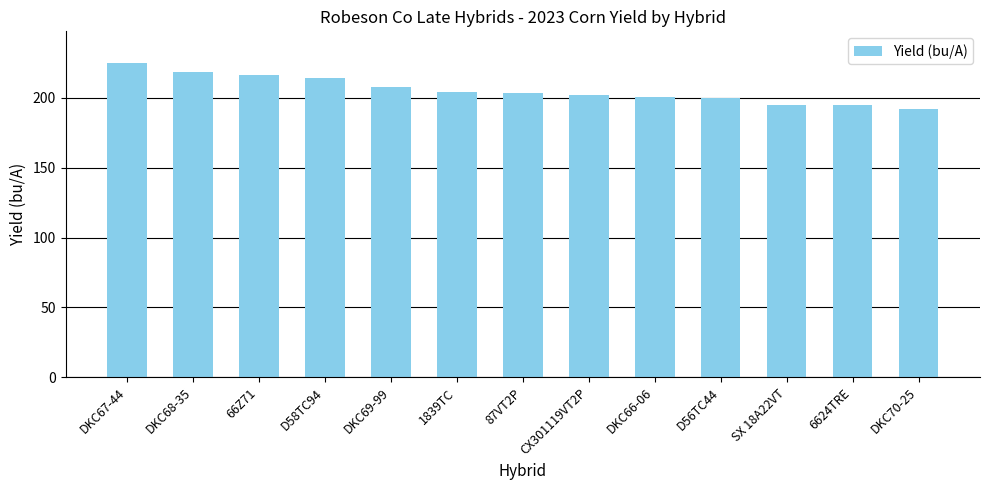

True or false: the data shows 207.8 at DKC69-99.

True